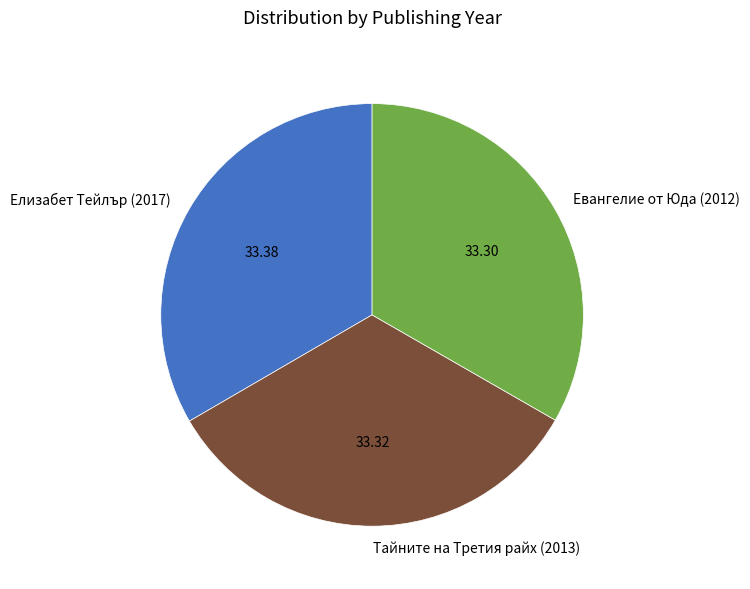

The Тайните на Третия райх (2013) slice represents 33% of the pie. True or false?

True